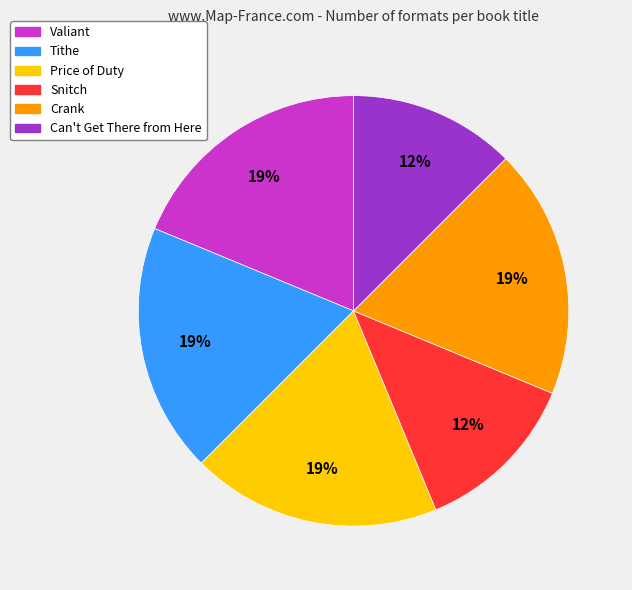

Is it true that Snitch is 4% of the pie?

False